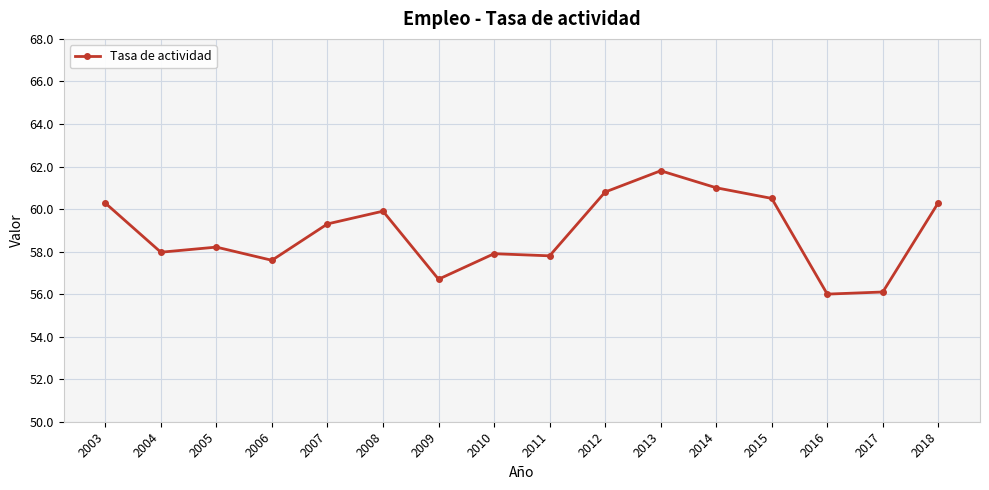

Is it true that the value at 2008 is 59.9?

True